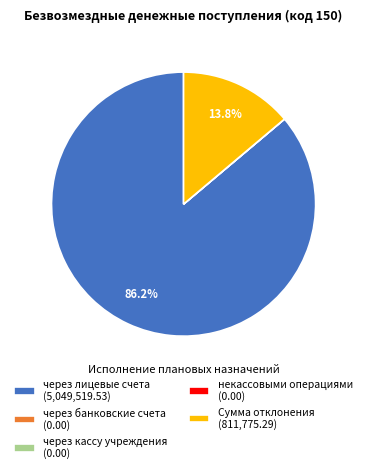

Does any single category account for the majority?

Yes